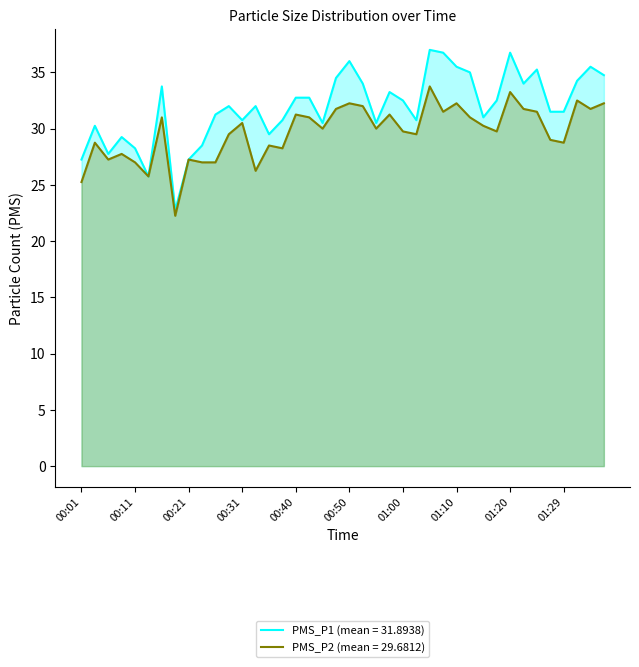

Reading left to right, what are all the values shown in this chart?

PMS_P1: 00:01=27.2	00:04=30.2	00:06=27.8	00:09=29.2	00:11=28.2	00:14=25.8	00:16=33.8	00:18=22.8	00:21=27.2	00:23=28.5	00:26=31.2	00:28=32.0	00:31=30.8	00:33=32.0	00:35=29.5	00:38=30.8	00:40=32.8	00:43=32.8	00:45=30.5	00:48=34.5	00:50=36.0	00:52=34.0	00:55=30.5	00:57=33.2	01:00=32.5	01:02=30.8	01:05=37.0	01:07=36.8	01:10=35.5	01:12=35.0	01:15=31.0	01:17=32.5	01:20=36.8	01:22=34.0	01:24=35.2	01:27=31.5	01:29=31.5	01:32=34.2	01:34=35.5	01:37=34.8
PMS_P2: 00:01=25.2	00:04=28.8	00:06=27.2	00:09=27.8	00:11=27.0	00:14=25.8	00:16=31.0	00:18=22.2	00:21=27.2	00:23=27.0	00:26=27.0	00:28=29.5	00:31=30.5	00:33=26.2	00:35=28.5	00:38=28.2	00:40=31.2	00:43=31.0	00:45=30.0	00:48=31.8	00:50=32.2	00:52=32.0	00:55=30.0	00:57=31.2	01:00=29.8	01:02=29.5	01:05=33.8	01:07=31.5	01:10=32.2	01:12=31.0	01:15=30.2	01:17=29.8	01:20=33.2	01:22=31.8	01:24=31.5	01:27=29.0	01:29=28.8	01:32=32.5	01:34=31.8	01:37=32.2